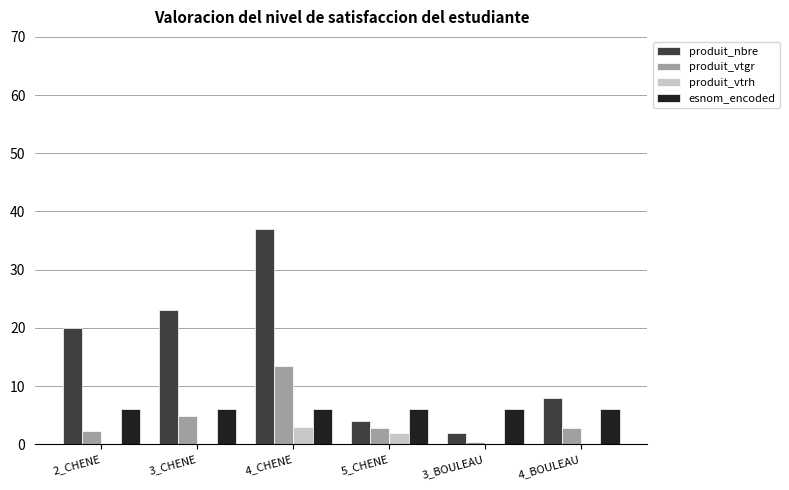

At which label is produit_vtgr closest to 6?

3_CHENE